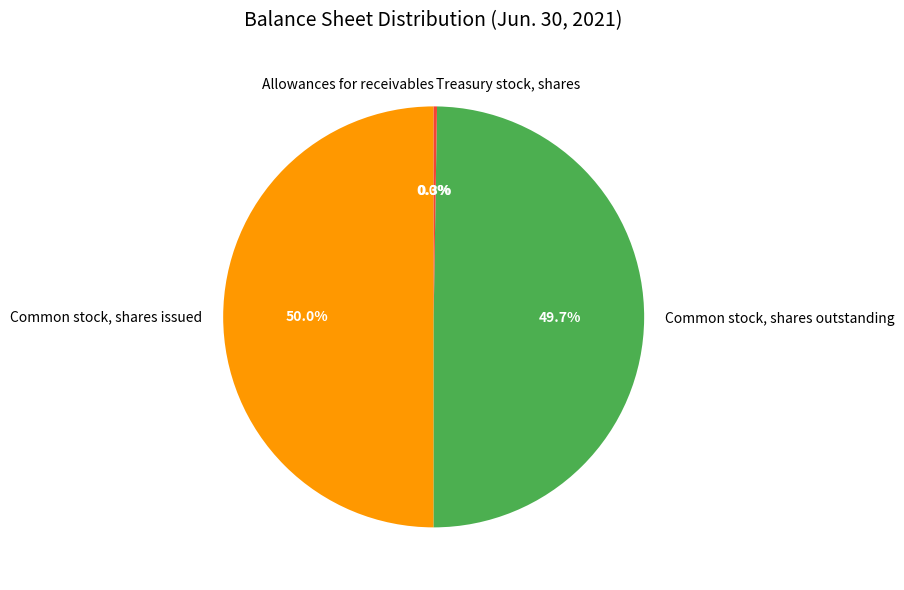

To the nearest percent, what is the difference between the largest and smallest slice percentages?

50%